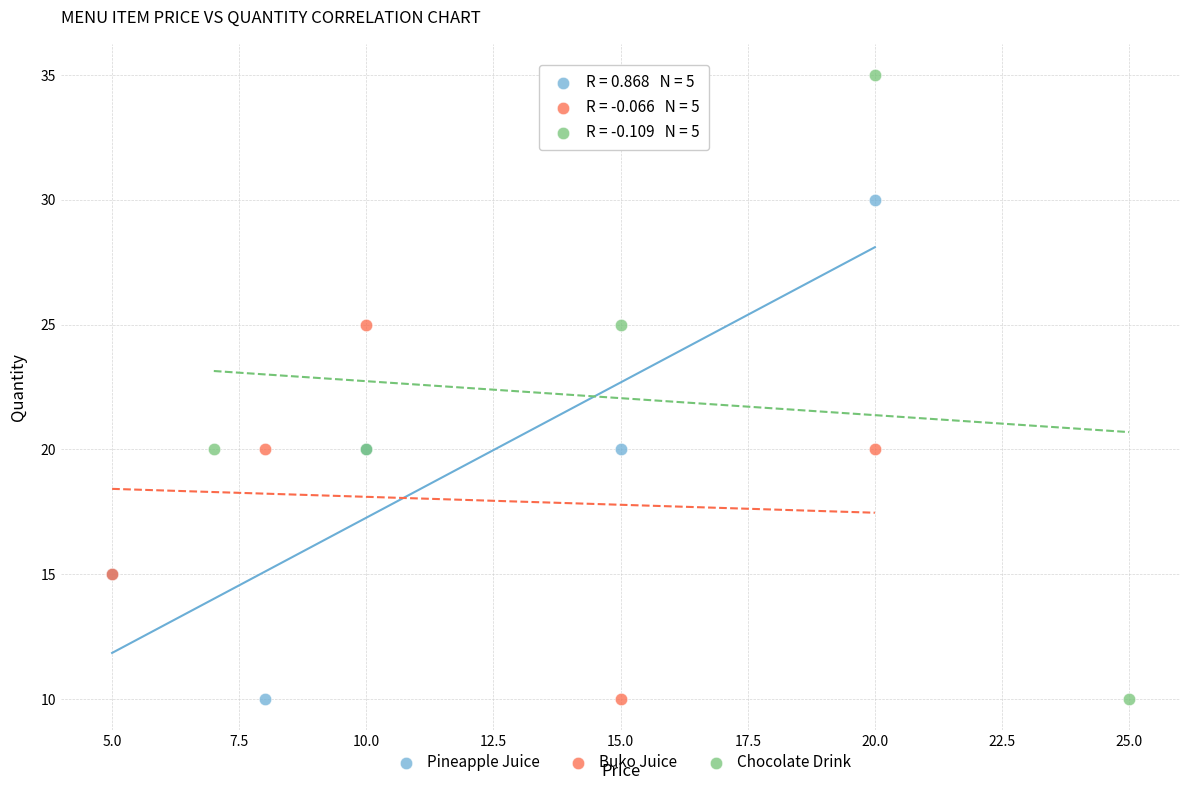

Which series reaches the maximum Y coordinate?

Chocolate Drink